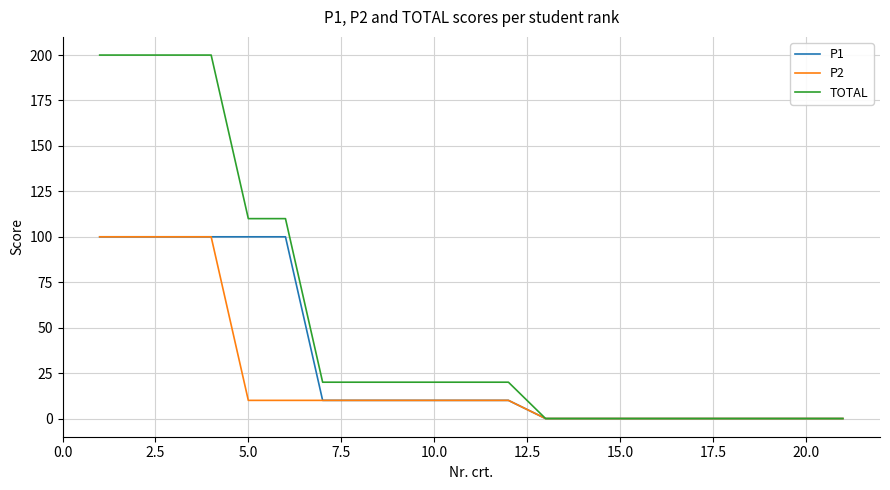

What is the maximum value shown in the chart?

200